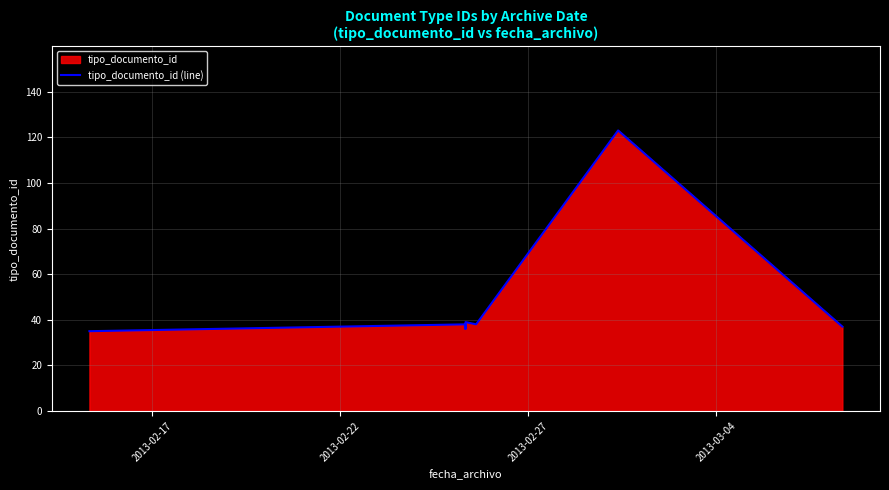

Reading left to right, list all the values displayed in this chart.

35	38	36	39	38	123	37